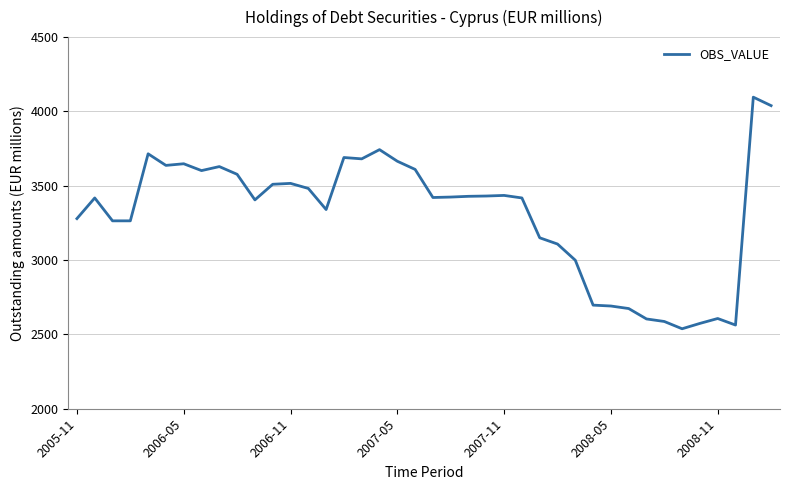

What is the difference between the maximum and minimum values?

1558